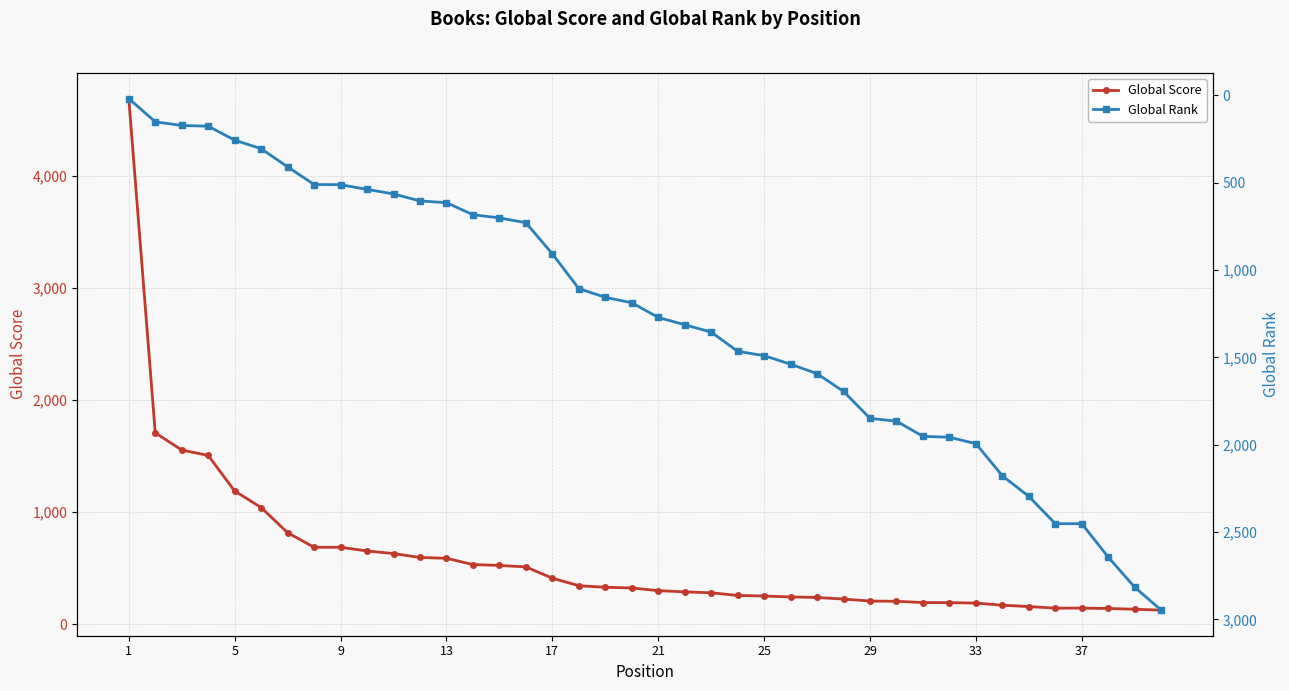

How many values in the Global Score series are below 324?

20